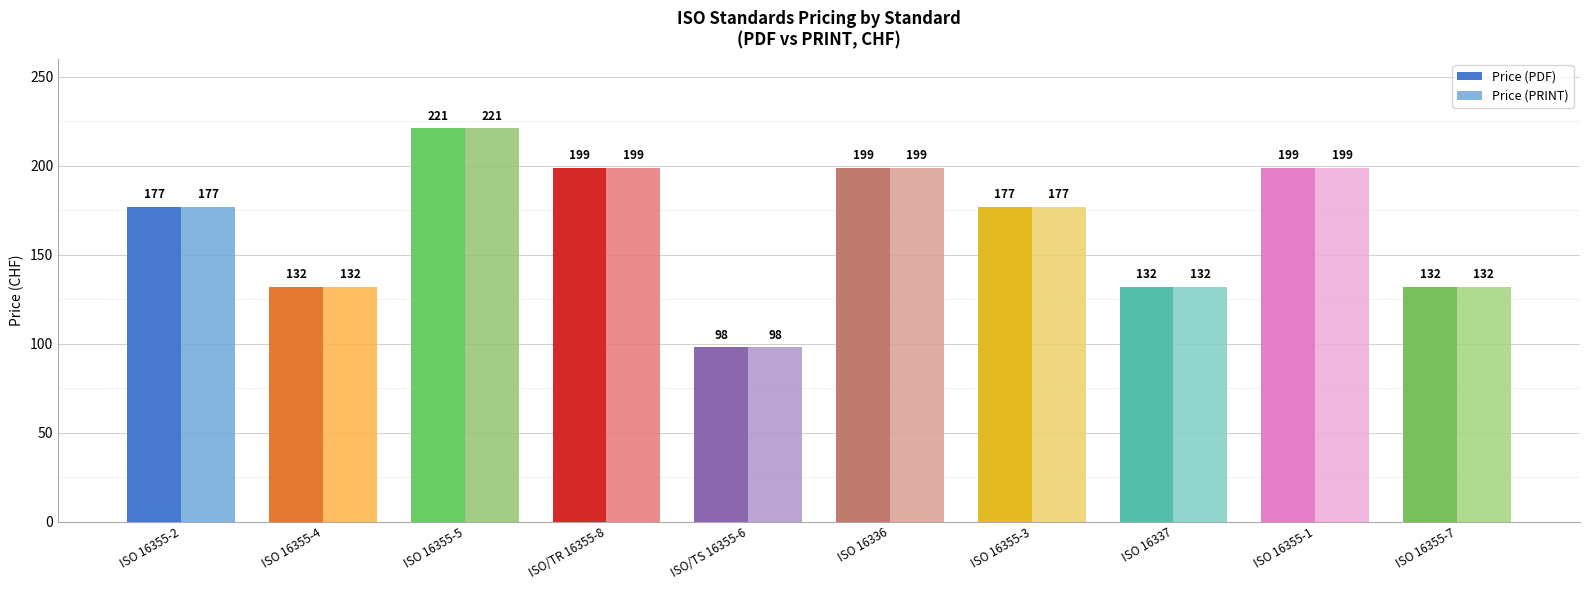

What is the minimum value for Price (PRINT)?

98